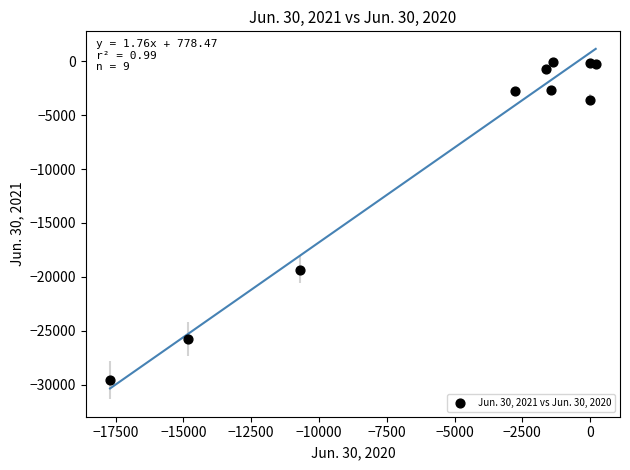

What is the average Y value?

-8489